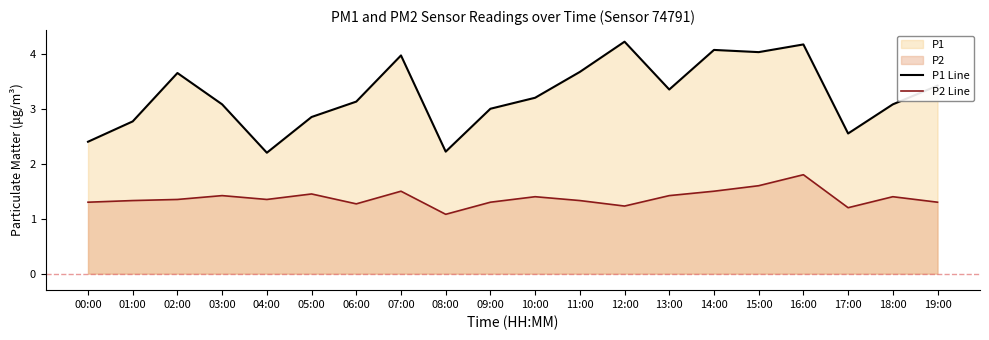

What is the difference between the highest and lowest values at 10:00?

1.8